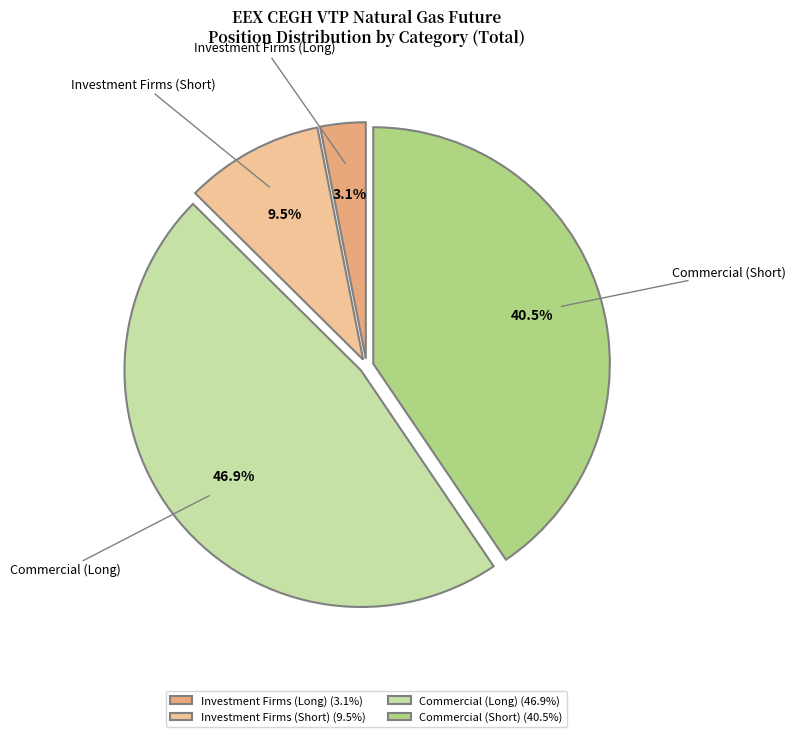

To the nearest percent, what portion does Commercial (Long) represent?

47%